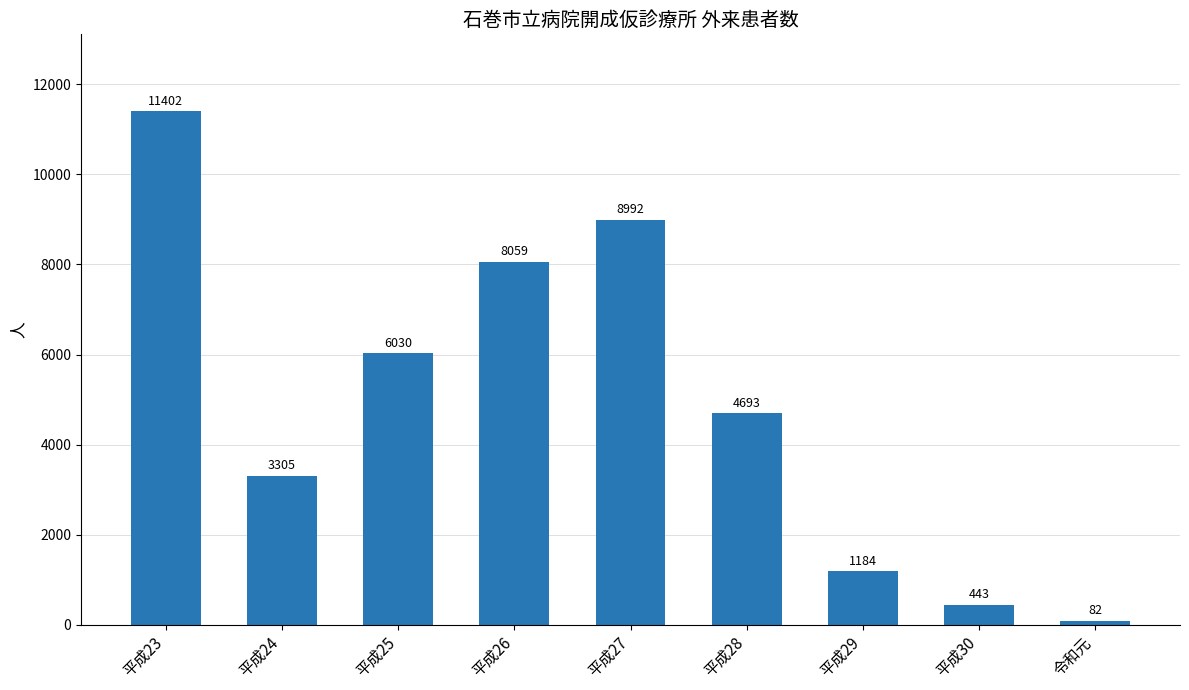

Reading right to left, list all the values displayed in this chart.

令和元=82	平成30=443	平成29=1184	平成28=4693	平成27=8992	平成26=8059	平成25=6030	平成24=3305	平成23=11402